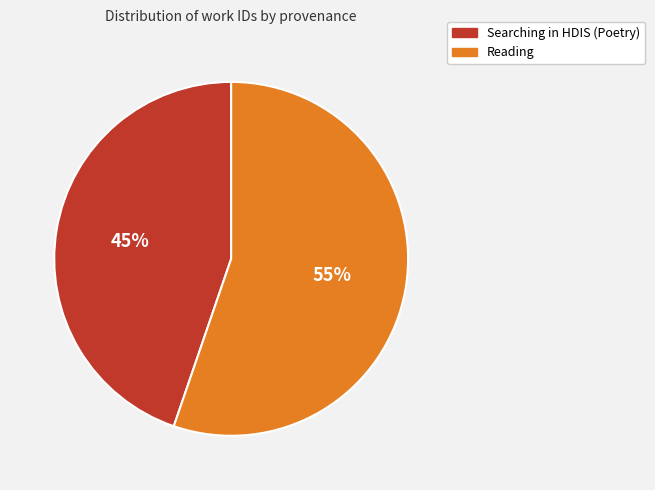

To the nearest percent, what percentage of the pie is Searching in HDIS (Poetry)?

45%